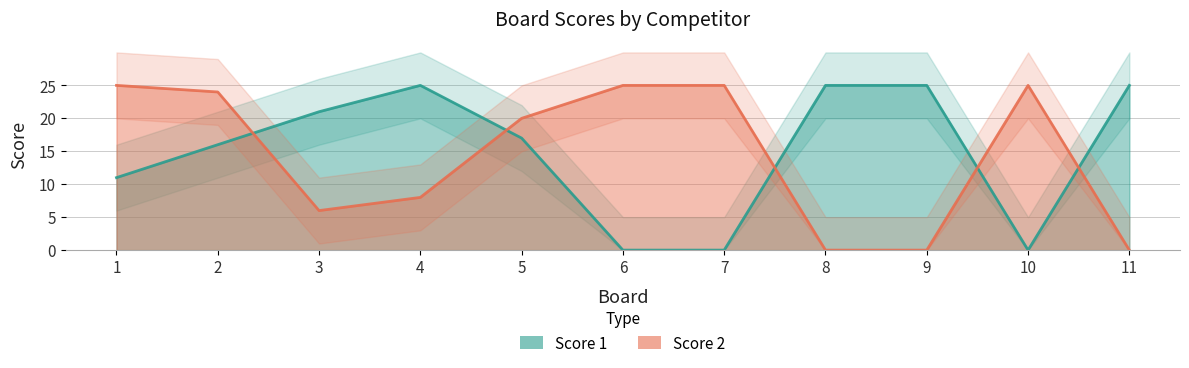

At how many categories does at least one series exceed 4?

11